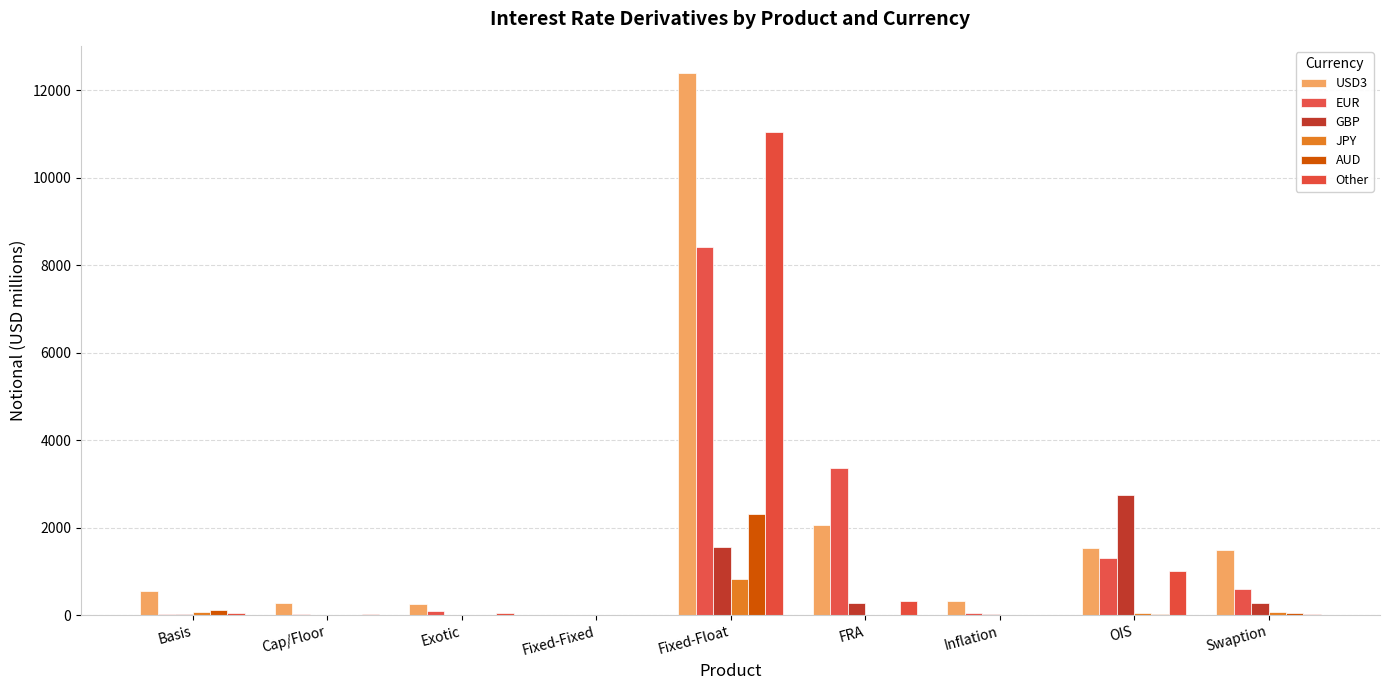

Which series has the largest total across all categories?

USD3